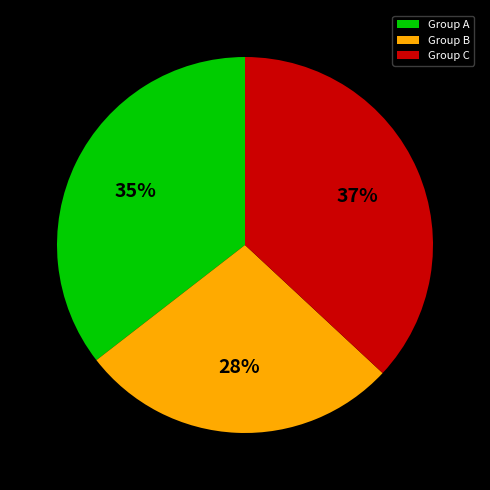

How many slices are in this pie chart?

3